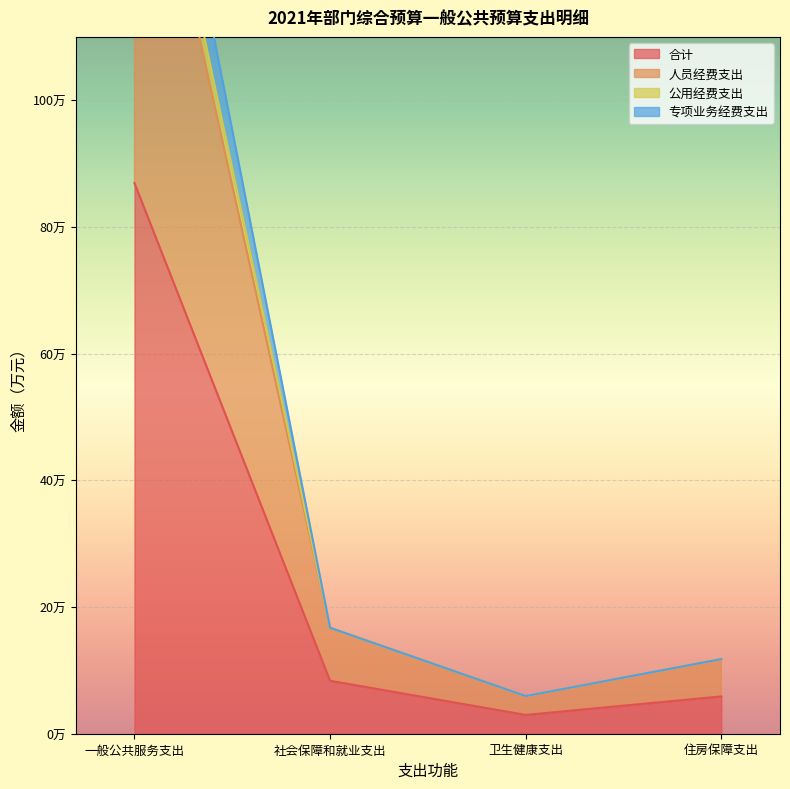

Reading left to right, extract all data points from this chart.

合计: 一般公共服务支出=86.9	社会保障和就业支出=8.4	卫生健康支出=3.0	住房保障支出=5.9
人员经费支出: 一般公共服务支出=156.3	社会保障和就业支出=16.7	卫生健康支出=5.9	住房保障支出=11.8
公用经费支出: 一般公共服务支出=173.8	社会保障和就业支出=16.7	卫生健康支出=5.9	住房保障支出=11.8
专项业务经费支出: 一般公共服务支出=161.8	社会保障和就业支出=16.7	卫生健康支出=5.9	住房保障支出=11.8